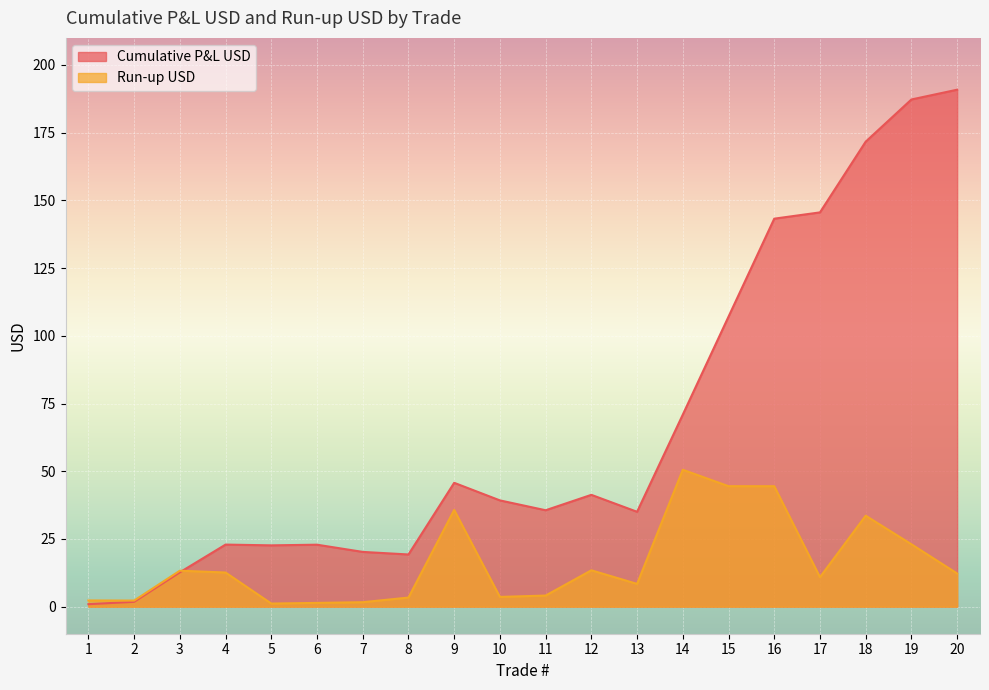

Reading right to left, what are all the values shown in this chart?

Cumulative P&L USD: 190.9	187.3	171.7	145.6	143.2	107.1	70.9	35.0	41.3	35.6	39.2	45.7	19.3	20.2	22.9	22.6	22.9	12.7	1.8	0.9
Run-up USD: 12.2	23.0	33.6	10.9	44.5	44.5	50.5	8.4	13.4	4.1	3.6	35.7	3.4	1.6	1.4	1.1	12.6	13.3	2.2	2.3